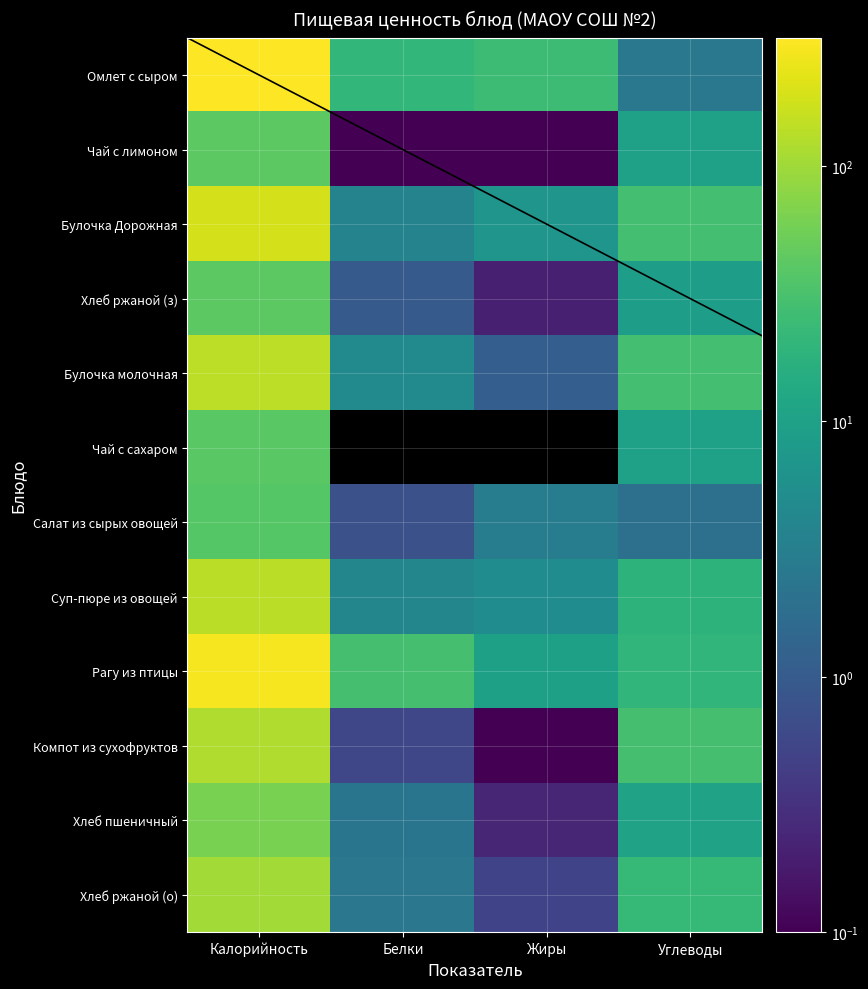

Which series has the largest total across all categories?

Омлет с сыром